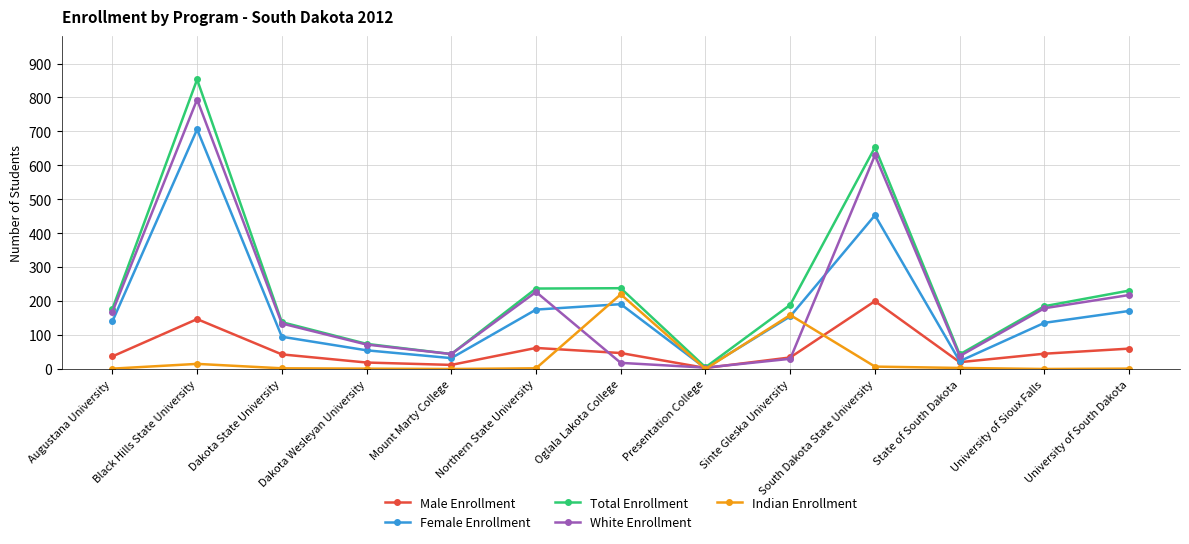

What is the highest value of the White Enrollment series?

794